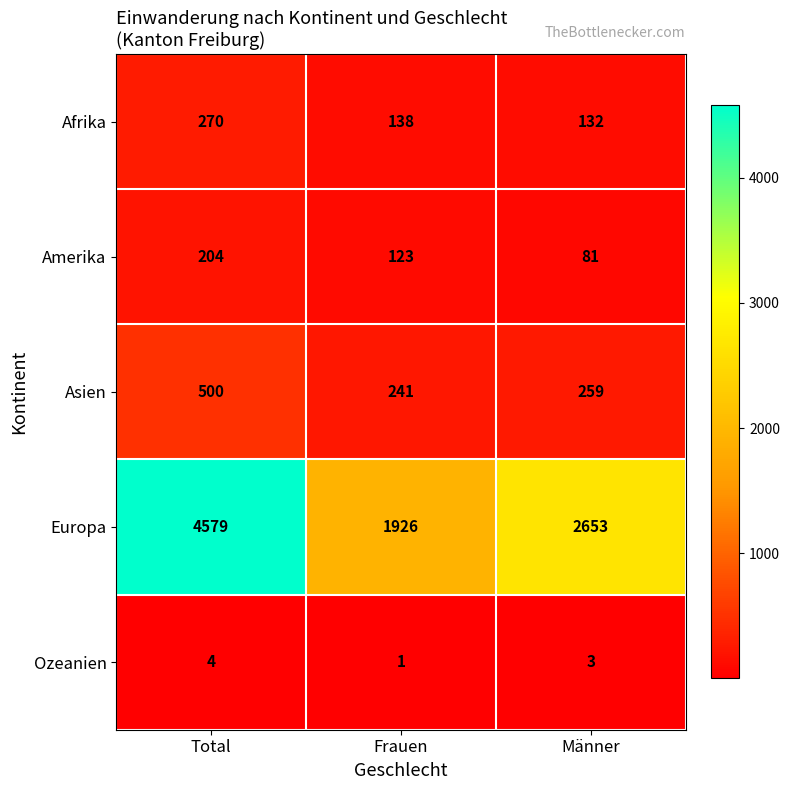

Which series has the largest total across all categories?

Europa